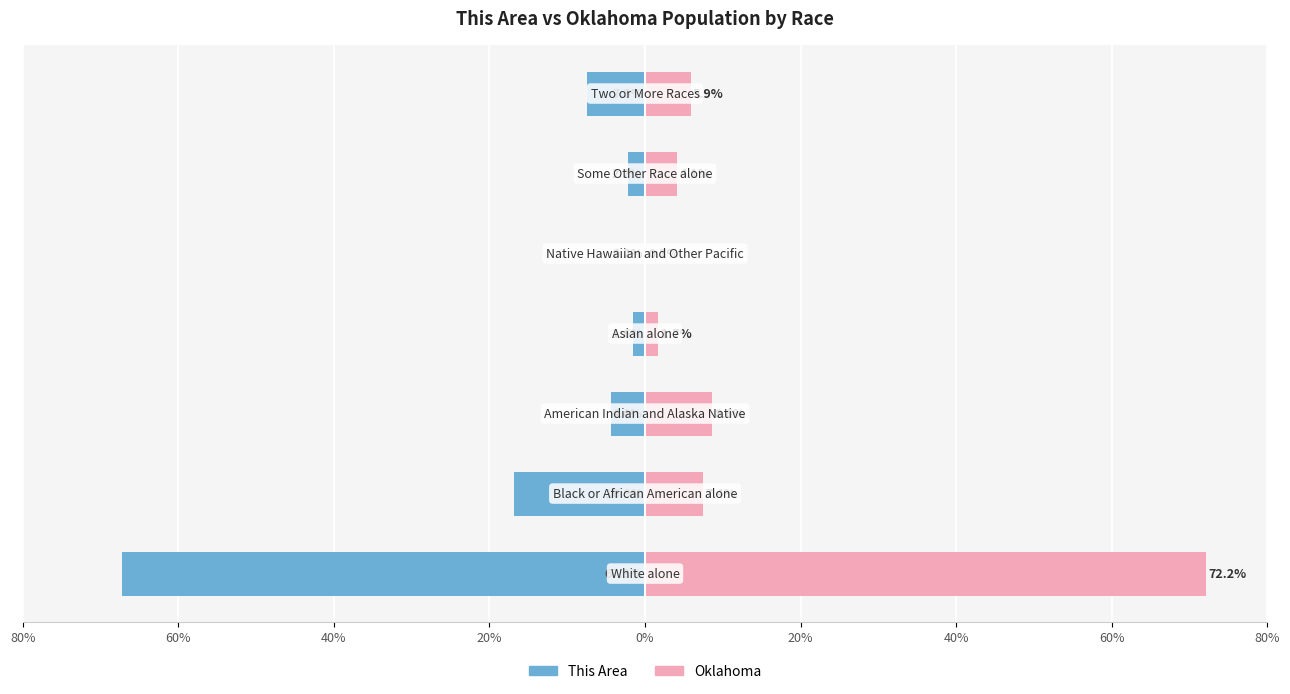

What is the minimum value shown in the chart?

-67.3